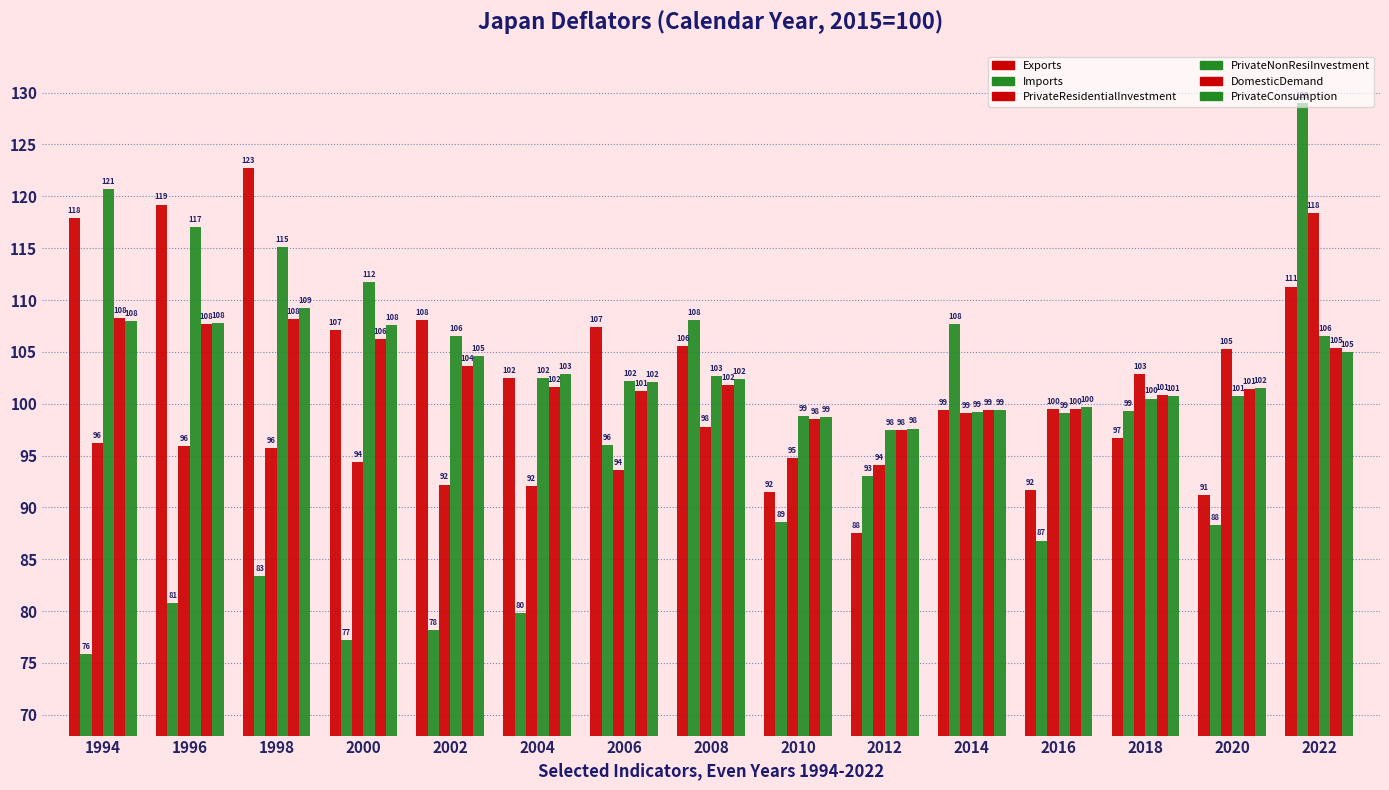

Does the chart contain any negative values?

No